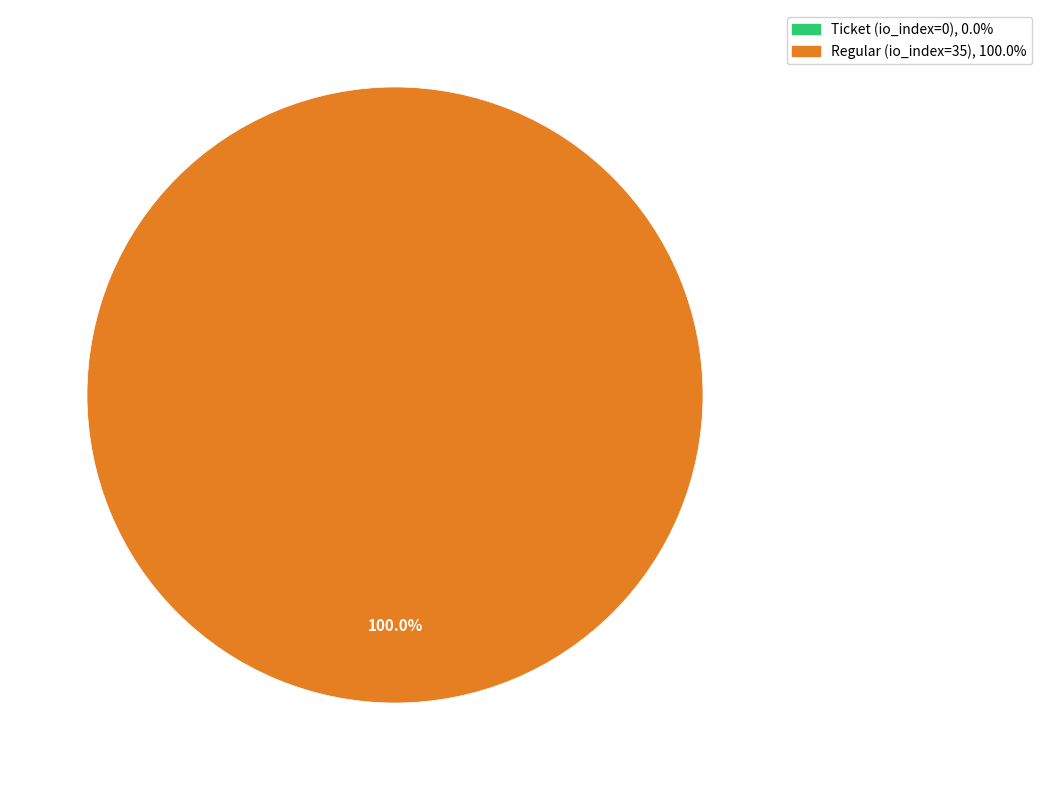

Count the number of slices in the pie.

2